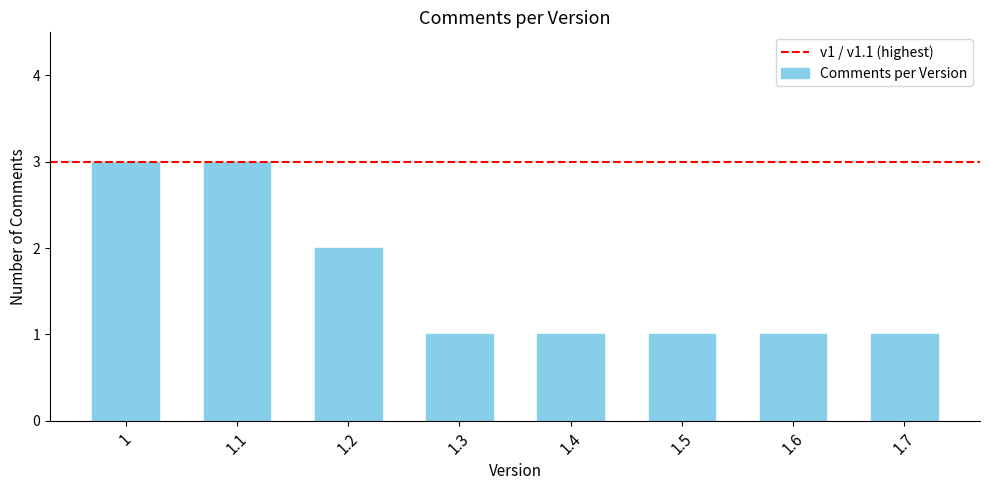

Reading left to right, extract all data points from this chart.

3	3	2	1	1	1	1	1